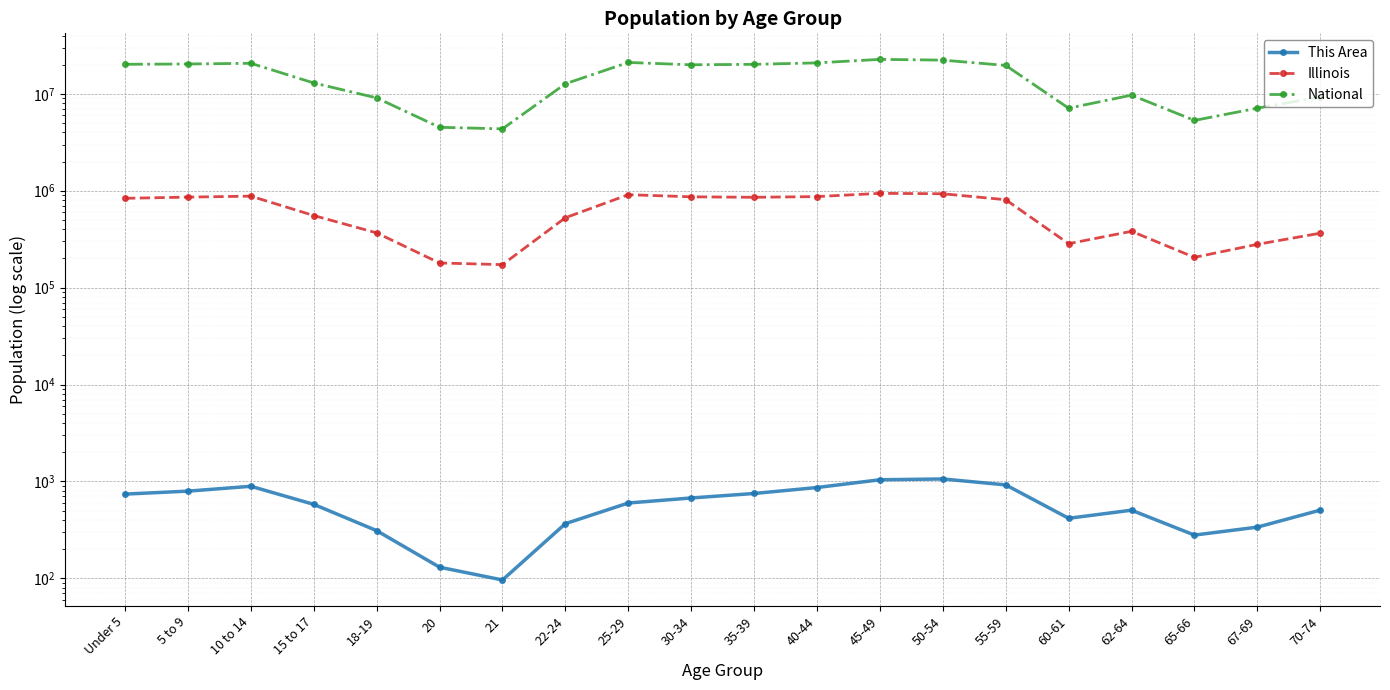

Which series has the largest range (max minus min)?

National